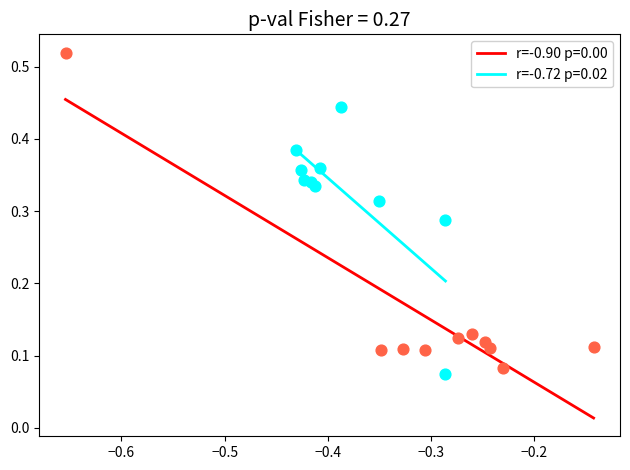

Which series has the widest spread of Y values?

r=-0.90 p=0.00